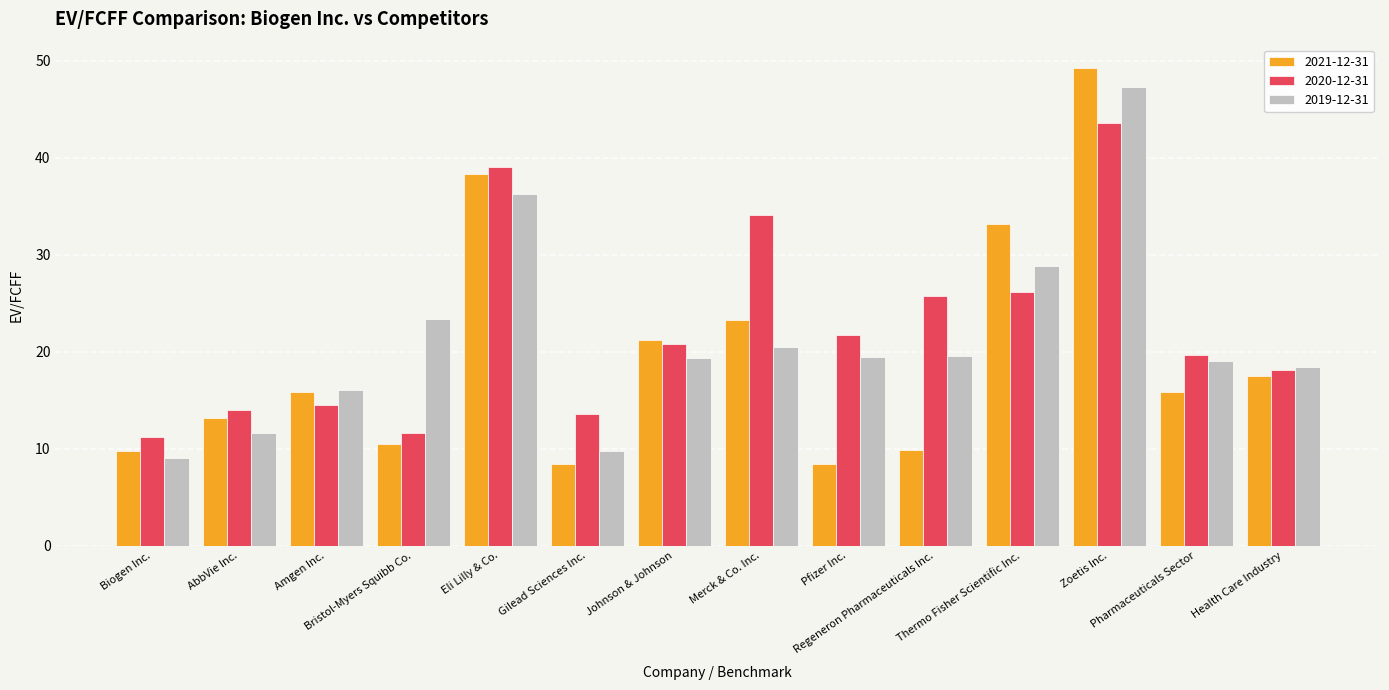

What is the maximum value shown in the chart?

49.2